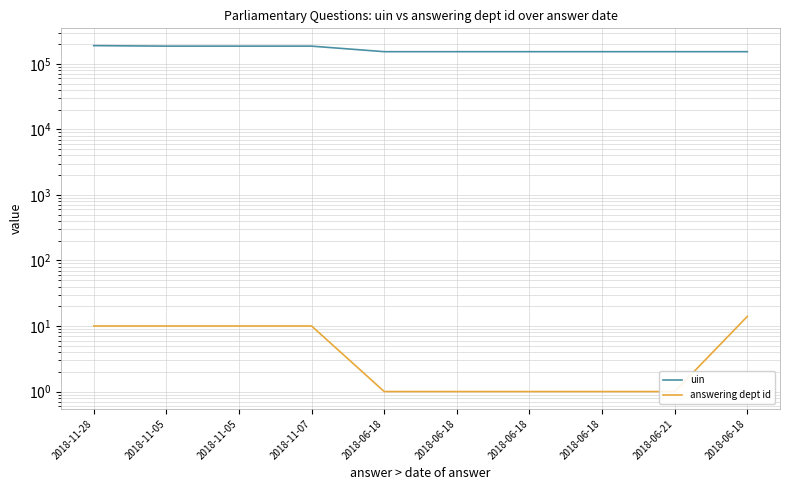

Is it true that answering dept id equals 10 at 2018-11-05?

True